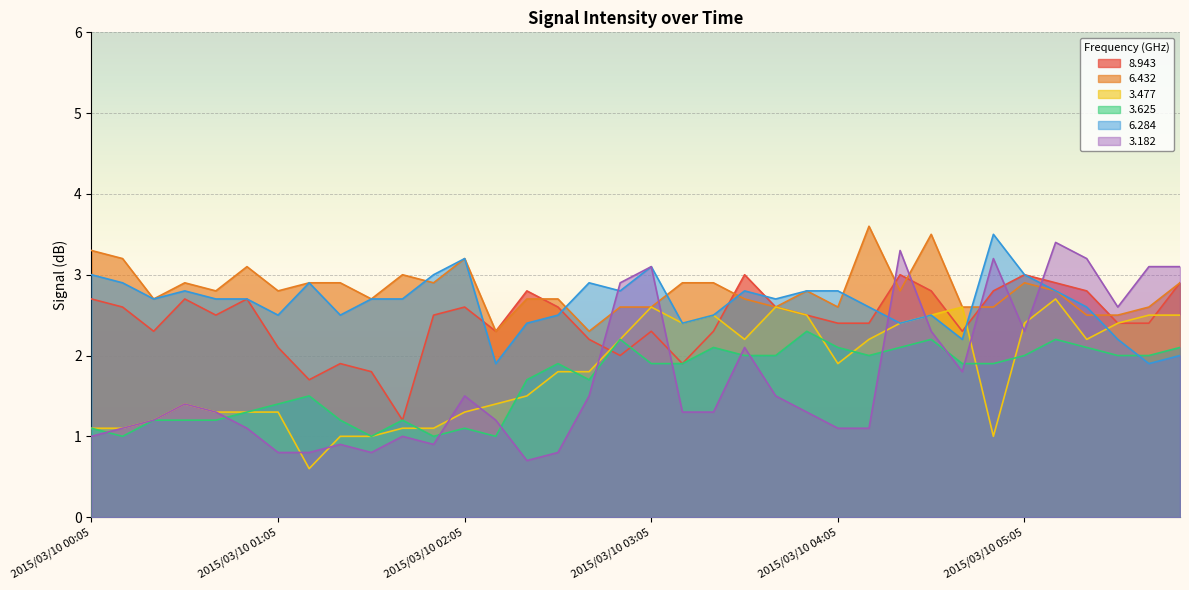

Between 2015/03/10 03:45 and 2015/03/10 03:05, which is larger?

2015/03/10 03:45